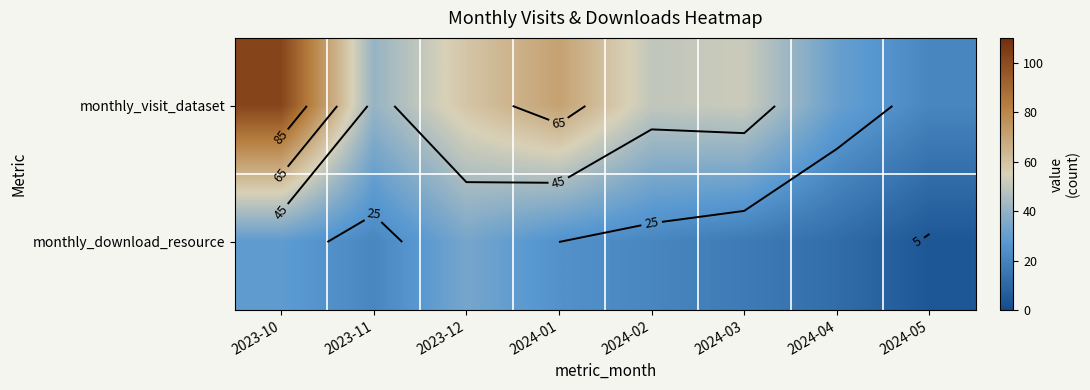

What is the total value across all series at 2023-12?

93